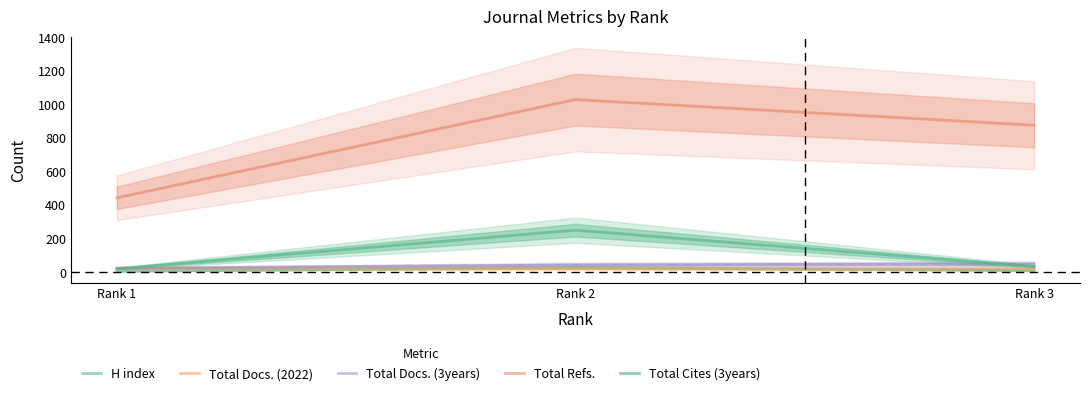

How many values in the Total Docs. (2022) series exceed 22?

1